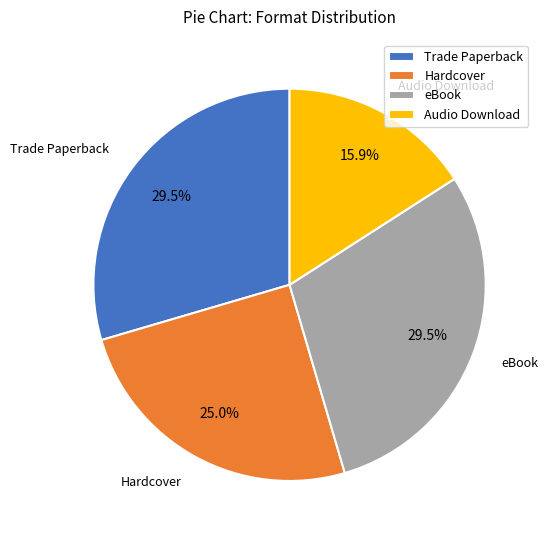

Which category has the smallest portion of the pie?

Audio Download